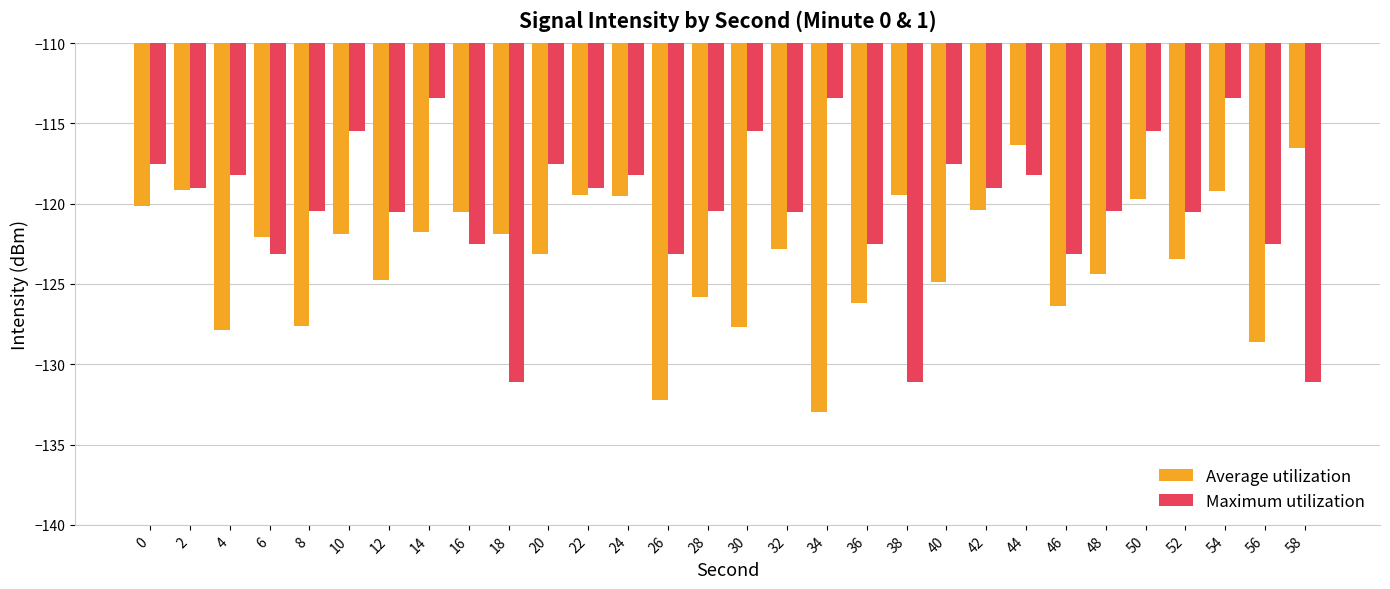

At which label does Average utilization reach its minimum?

34